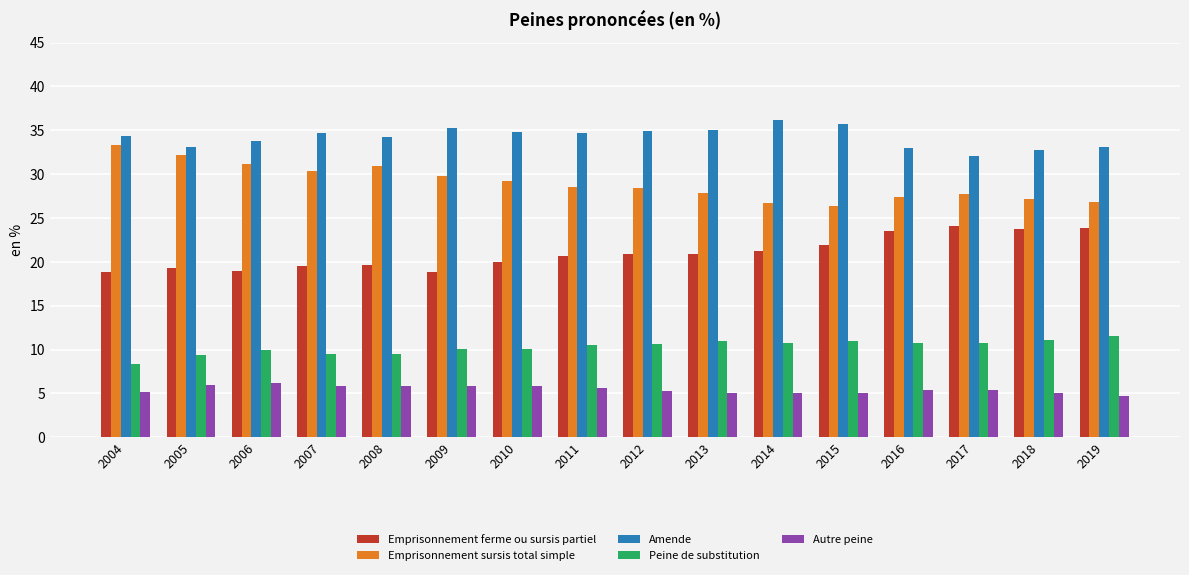

True or false: Emprisonnement ferme ou sursis partiel has a value of 6.5 at 2013.

False